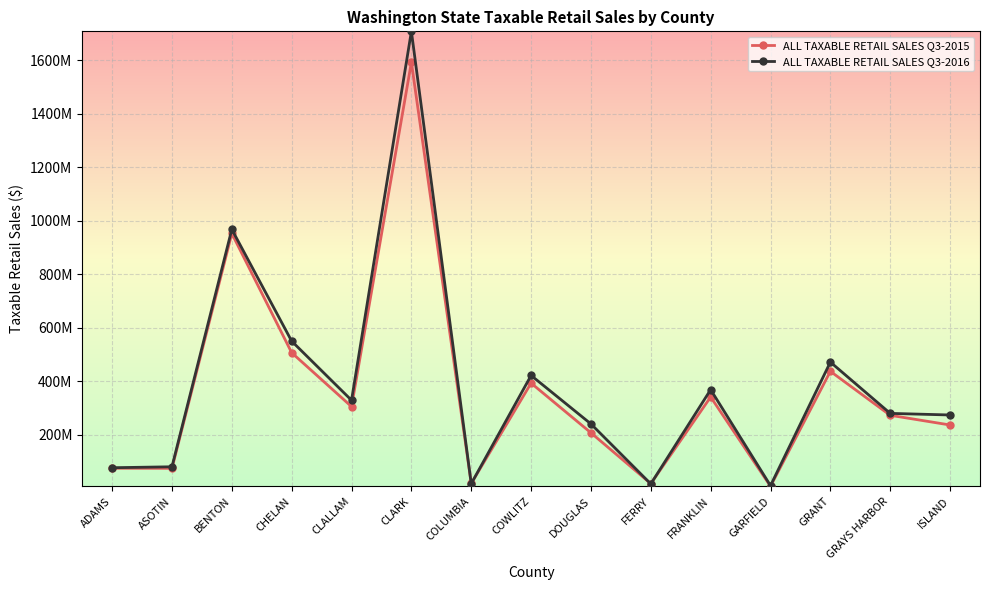

The ALL TAXABLE RETAIL SALES Q3-2016 series shows 420976629 at COWLITZ. True or false?

True